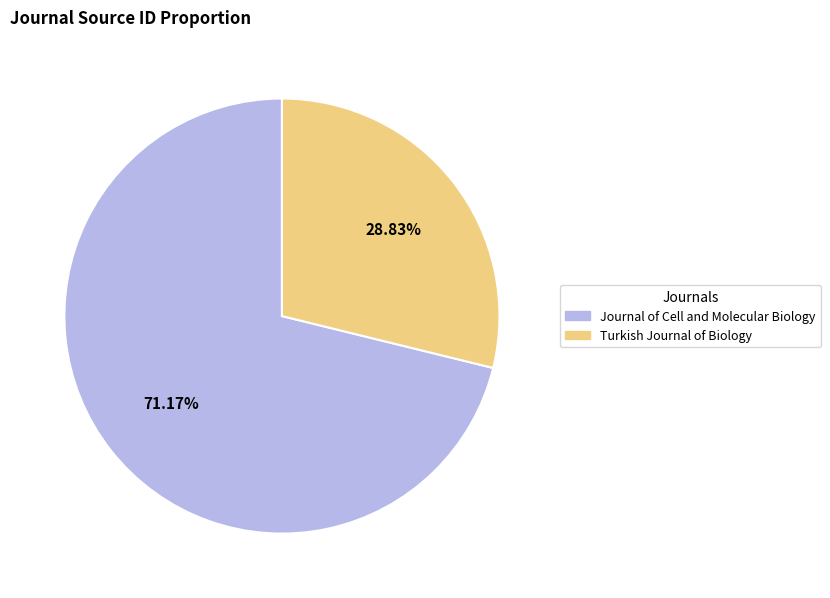

Count the number of slices in the pie.

2